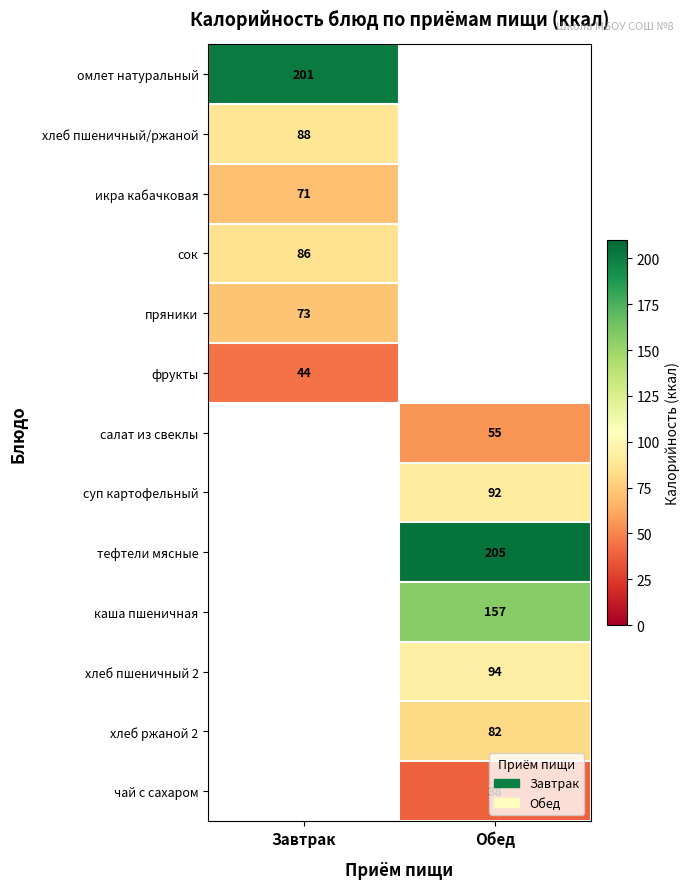

The value of чай с сахаром at Обед is 21. True or false?

False